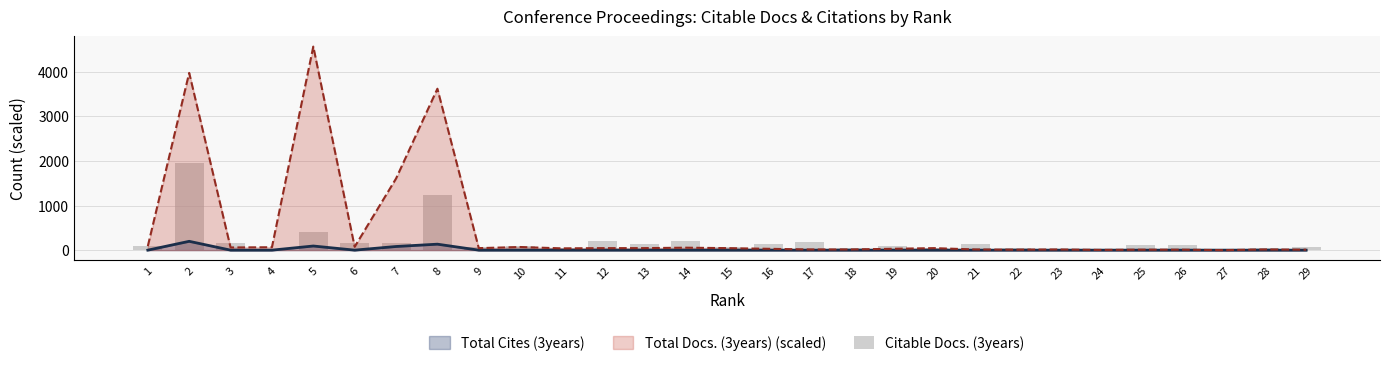

Which category has the lowest value across all series?

27